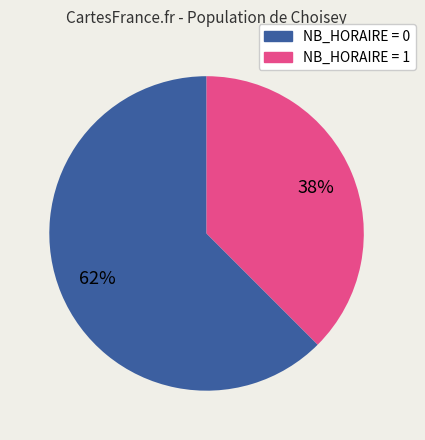

To the nearest percent, what is the average slice percentage?

50%